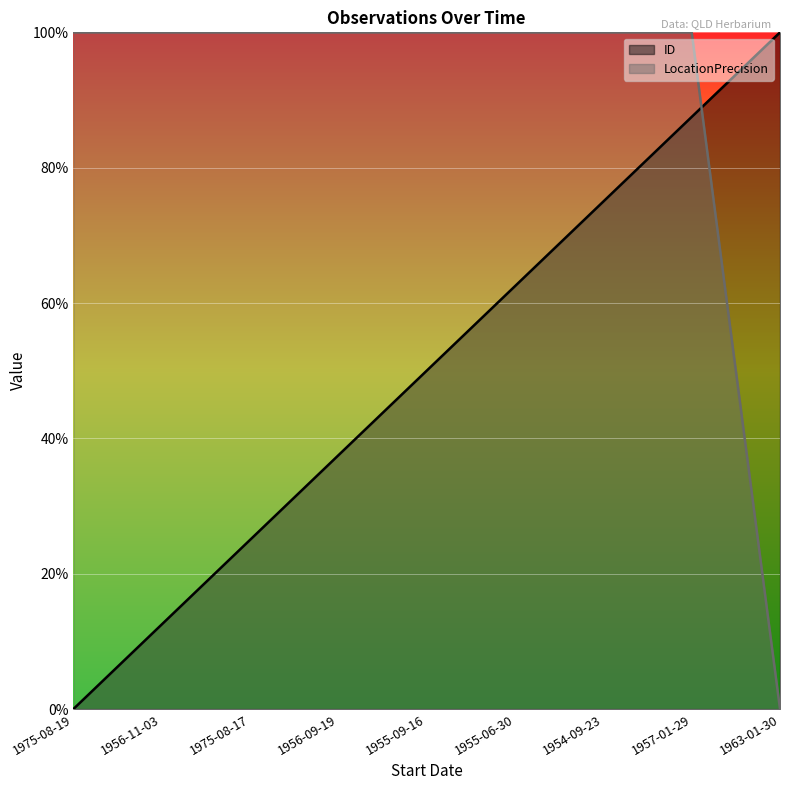

What is the total value across all series at 1963-01-30?

100.0